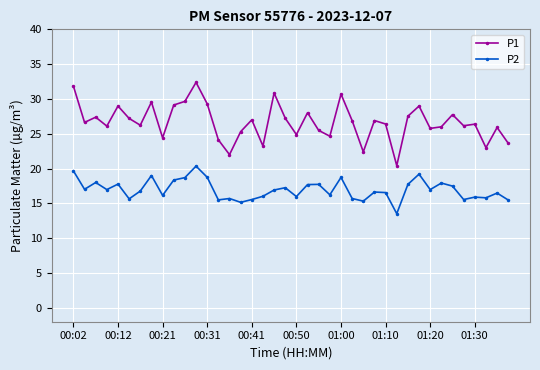

Does the chart have visible grid lines?

Yes